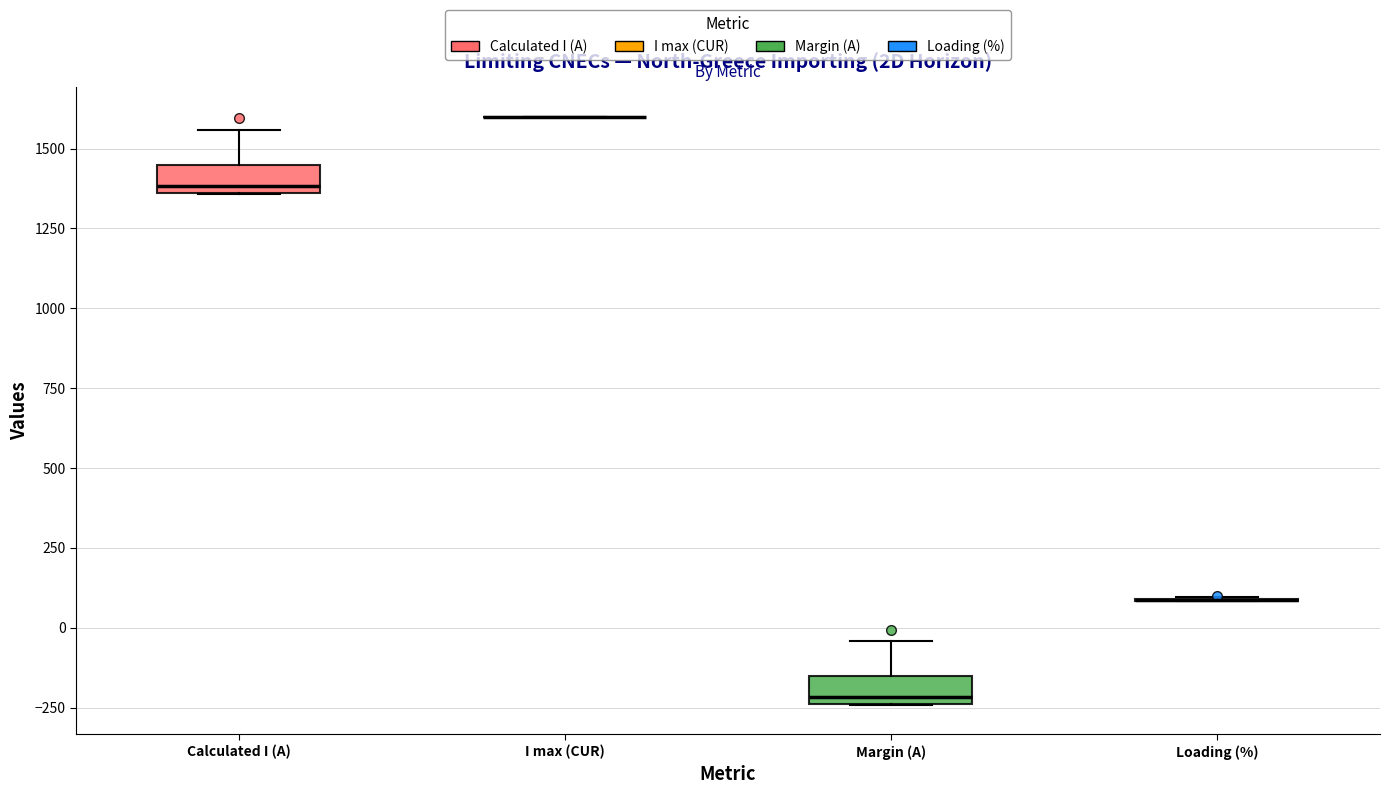

Reading left to right, read every box against the y-axis: the position of its median line, the range the box covers, and the ends of its whiskers. The values are not printed on the chart, so give them approximately, as read against the axis.

Calculated I (A): median 1400, box 1350 to 1450, whiskers 1350 to 1550
I max (CUR): box collapsed to a line at 1600, whiskers 1600 to 1600
Margin (A): median -200, box -250 to -150, whiskers -250 to -50
Loading (%): box collapsed to a line at 100, whiskers 100 to 100